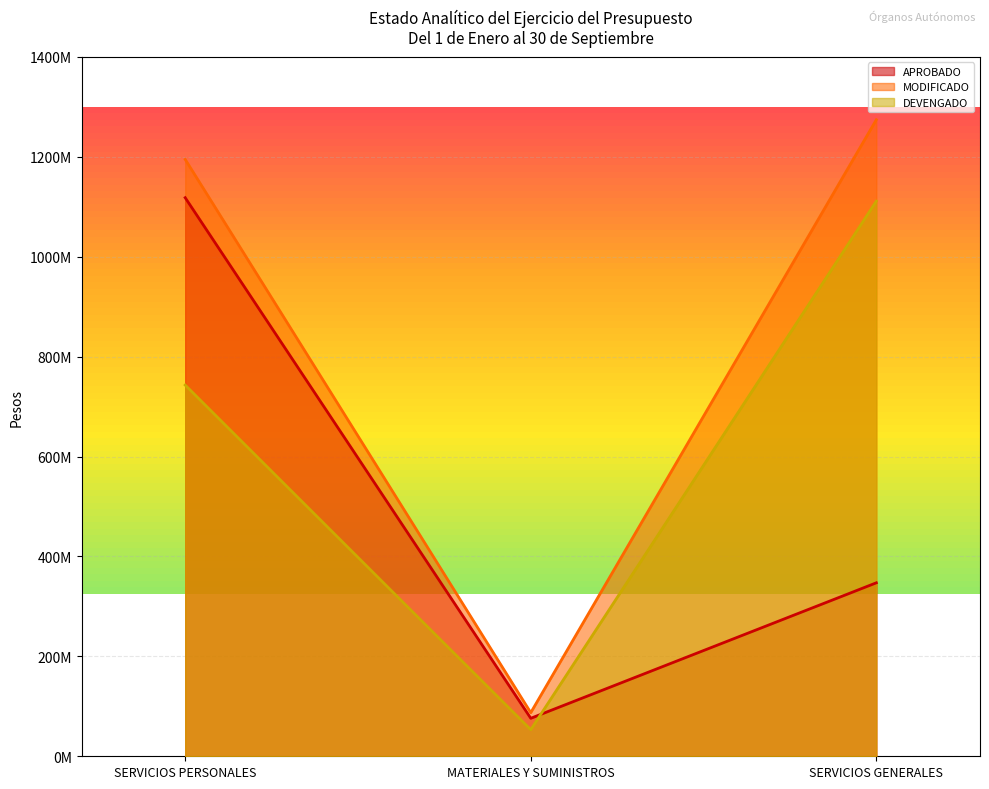

What is the total value across all series at MATERIALES Y SUMINISTROS?

269680285